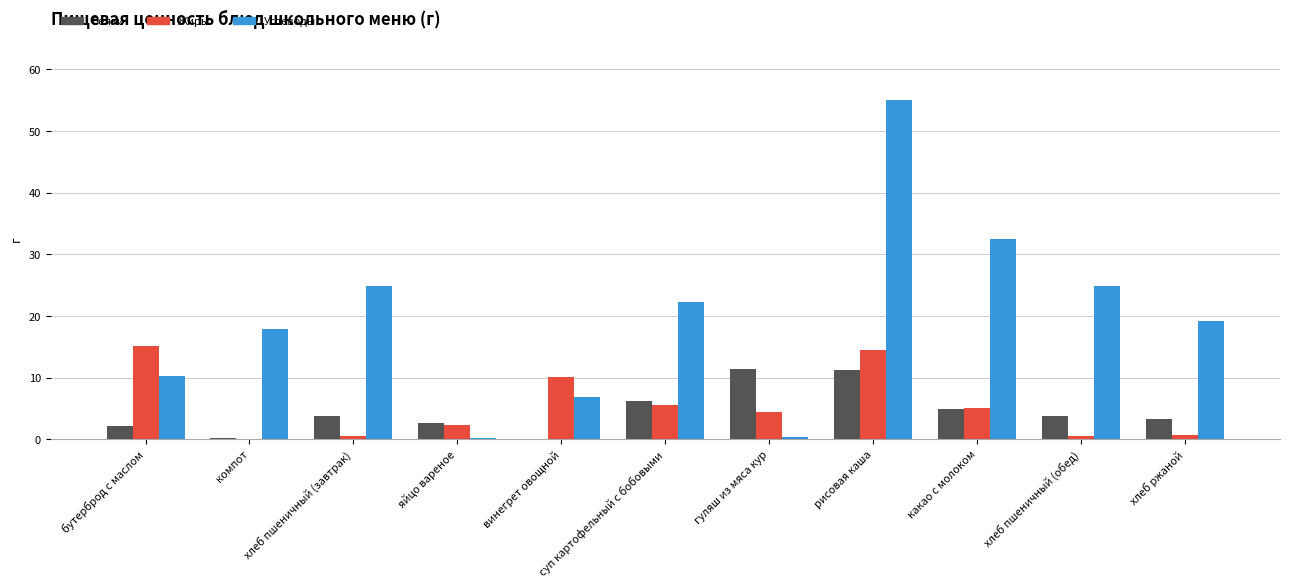

What is the sum of all Углеводы values?

214.1